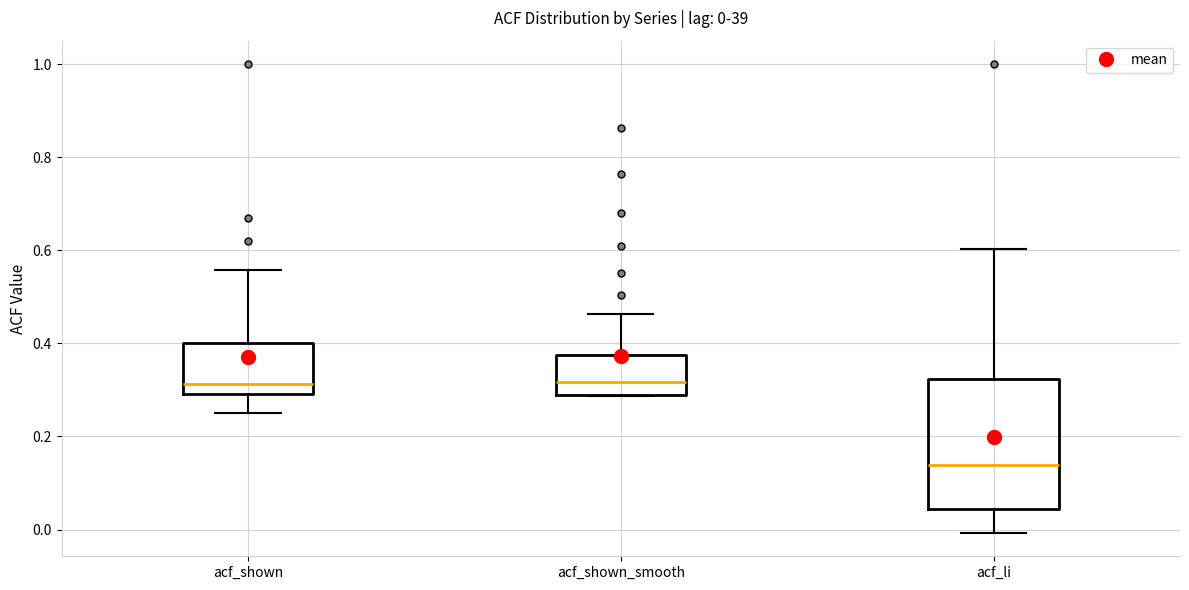

Which box's median line is the lowest?

acf_li